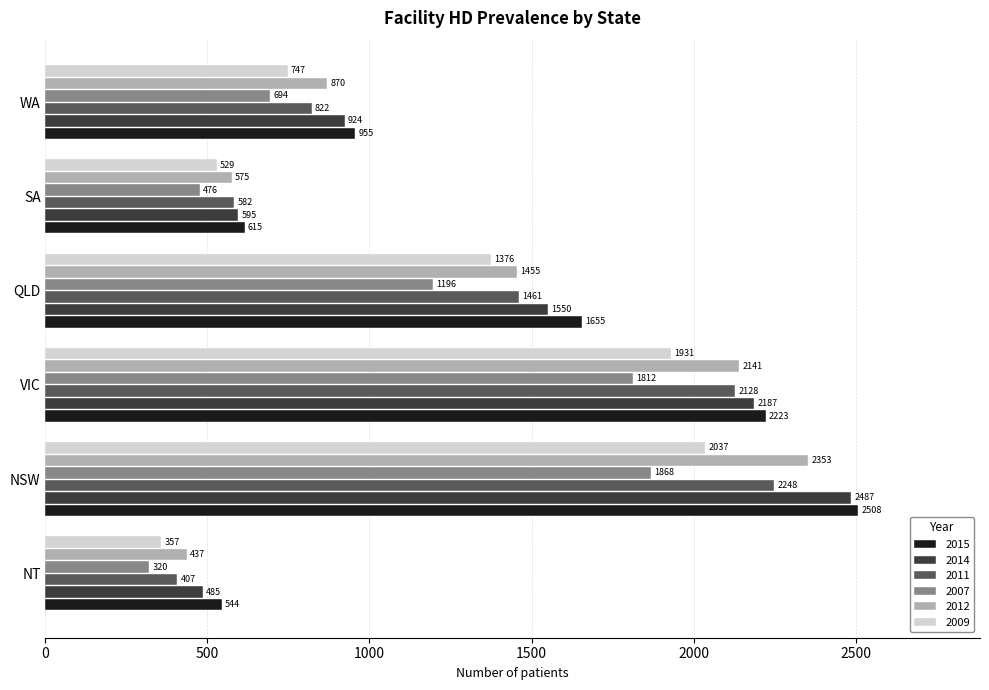

At which label does 2015 reach its peak?

NSW